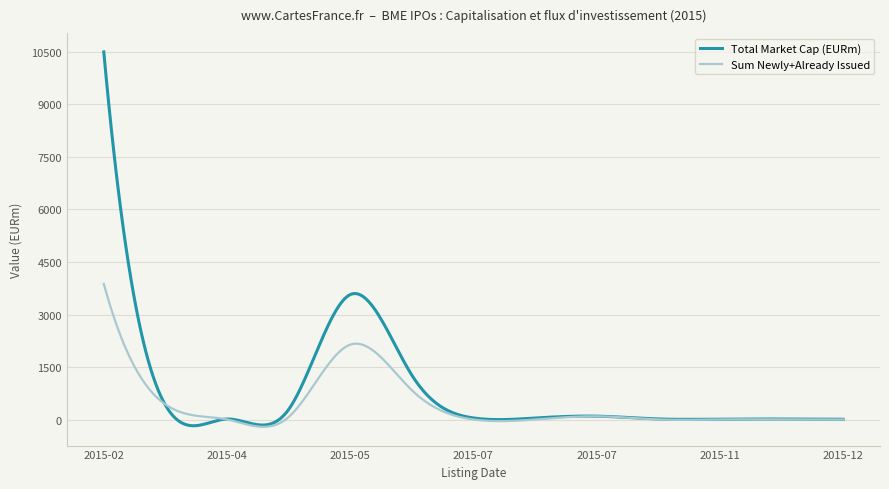

What is the average value of the Sum Newly+Already Issued series?

423.2